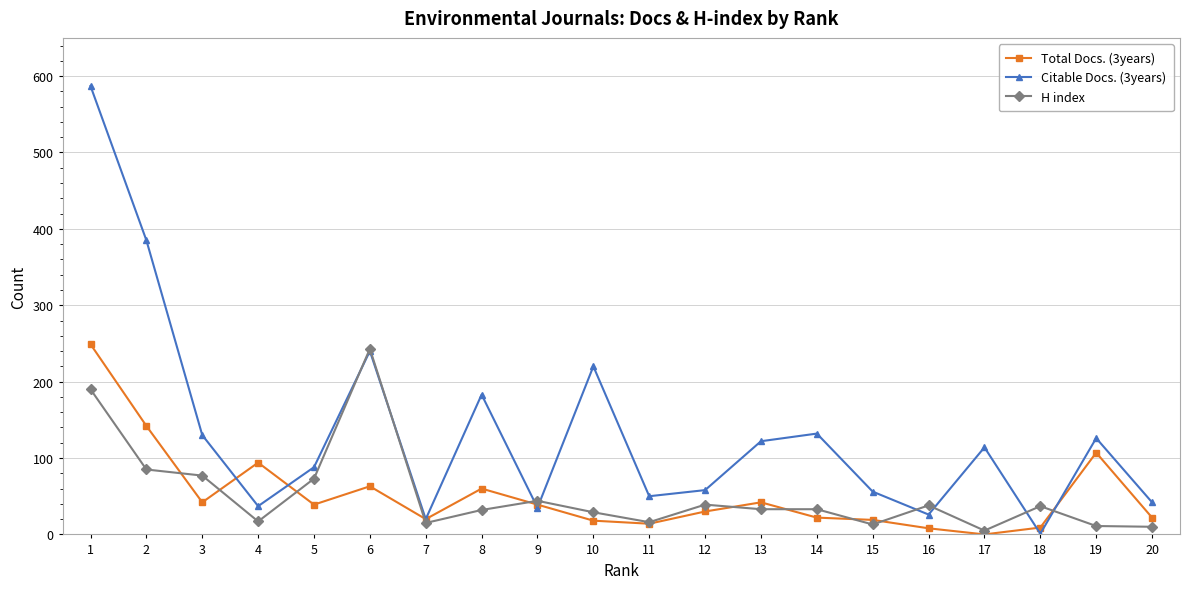

What is the average value of the Total Docs. (3years) series?

52